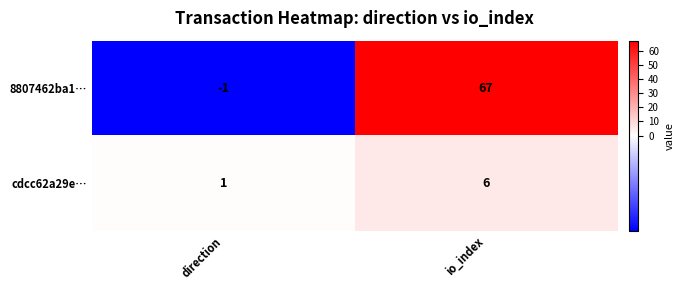

How many negative values does the 8807462ba1… series have?

1